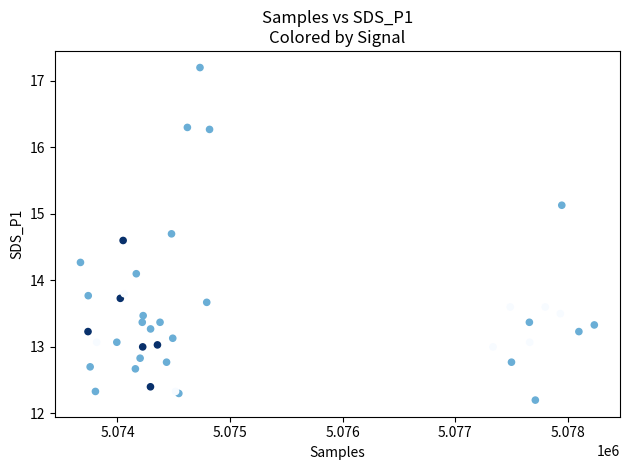

What Y value in the scatter plot is closest to 14?

14.1